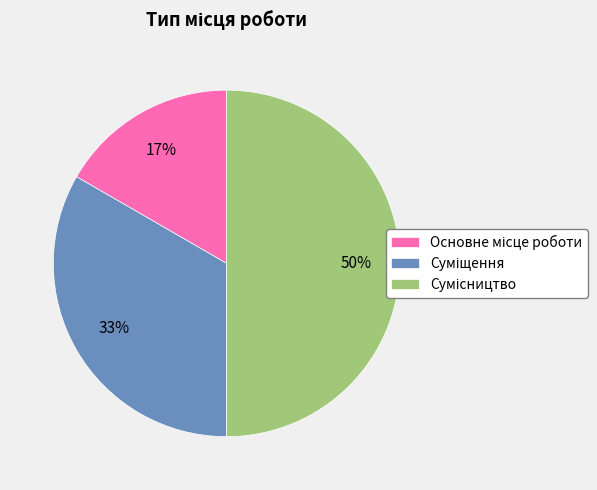

To the nearest percent, what is the difference between the largest and smallest slice percentages?

33%